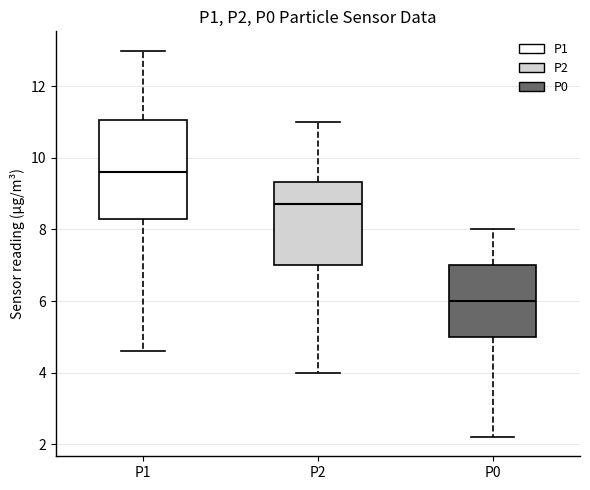

Which box has the lowest median line?

P0